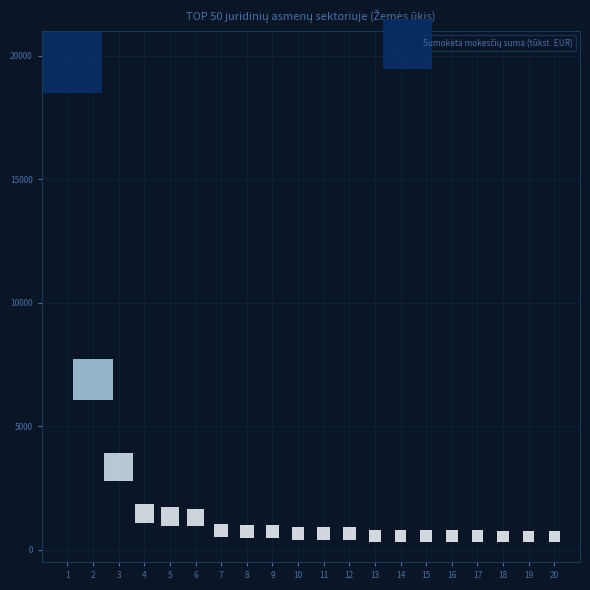

What is the range of Y values (max minus min)?

19376